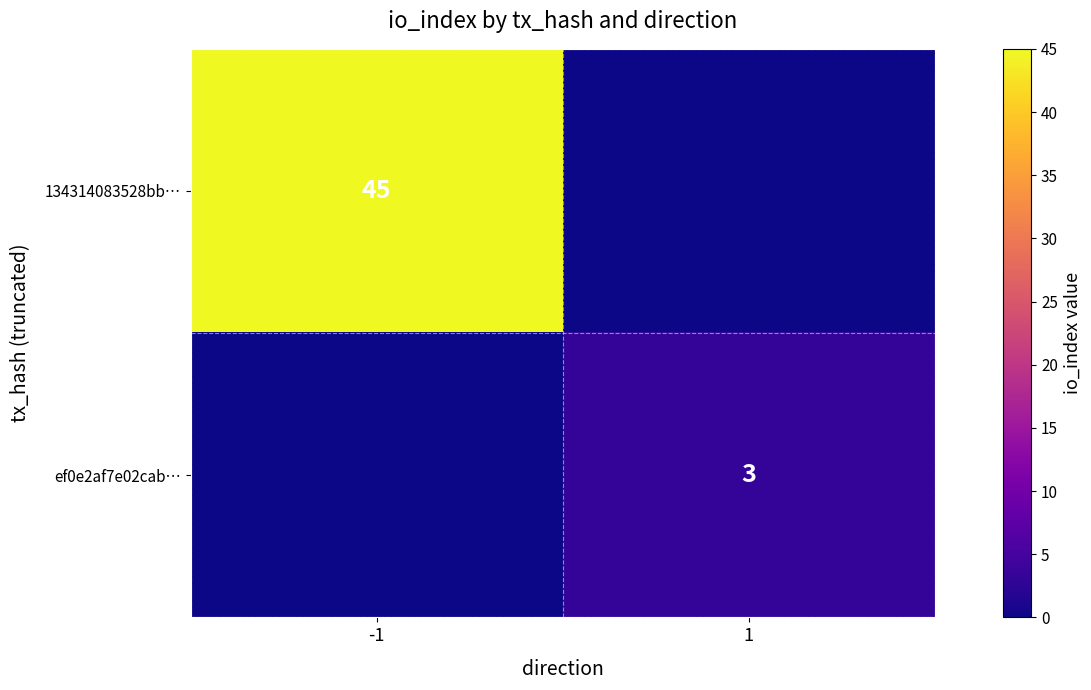

The value of 134314083528bb… at -1 is 45. True or false?

True